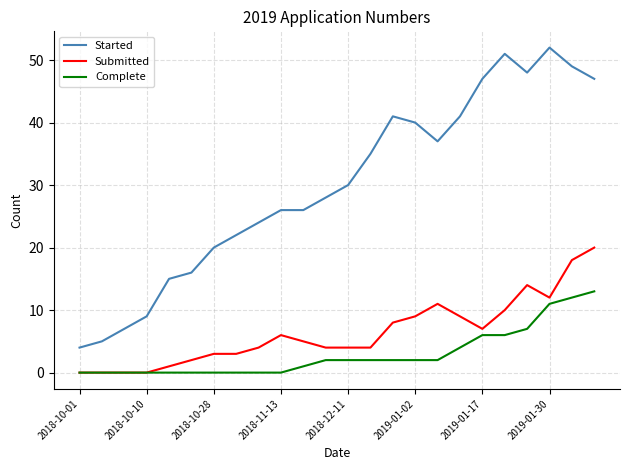

True or false: Complete and Started cross at least once.

False